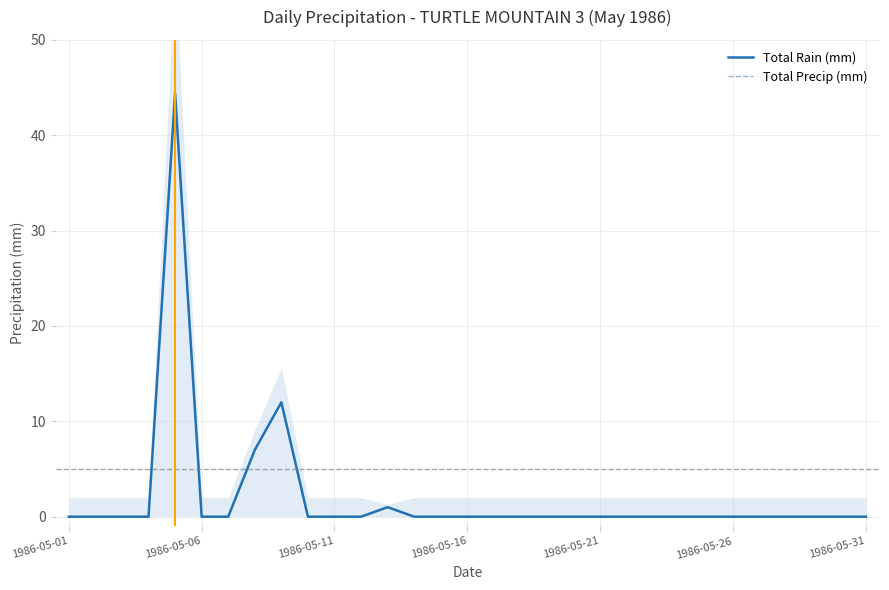

Which category has the highest value in the Total Precip (mm) series?

1986-05-21